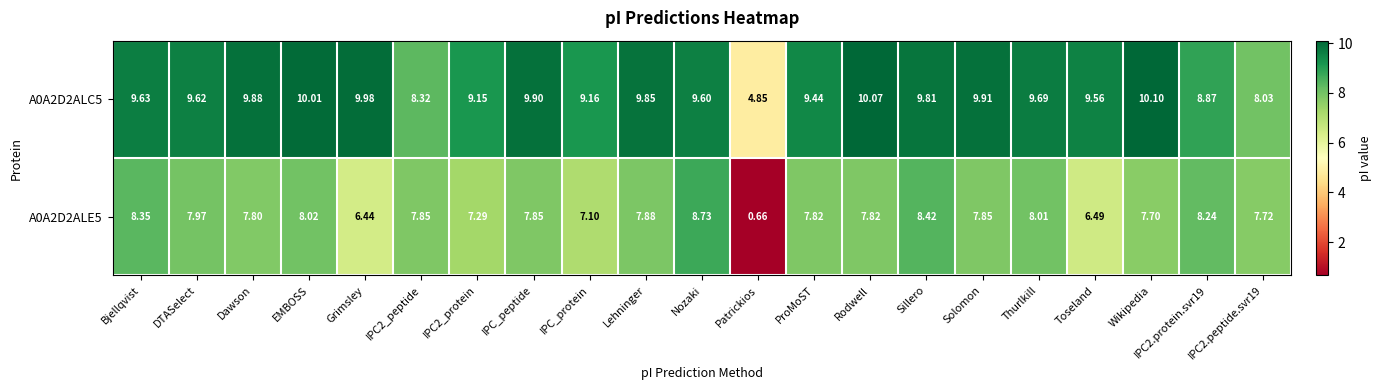

At which label does A0A2D2ALE5 reach its peak?

Nozaki